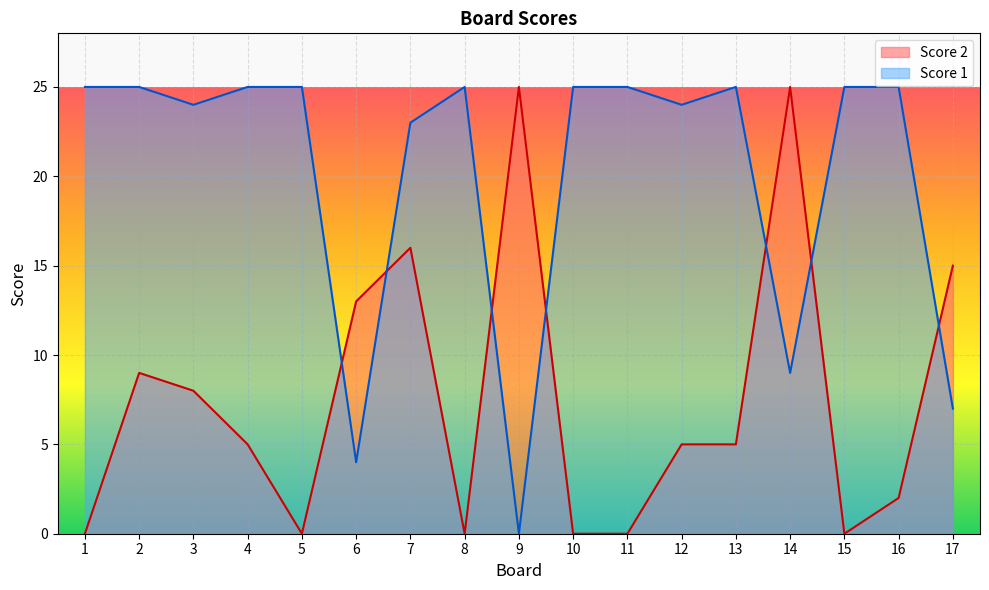

What is the value of the Score 2 point at the 7th from the left?

16